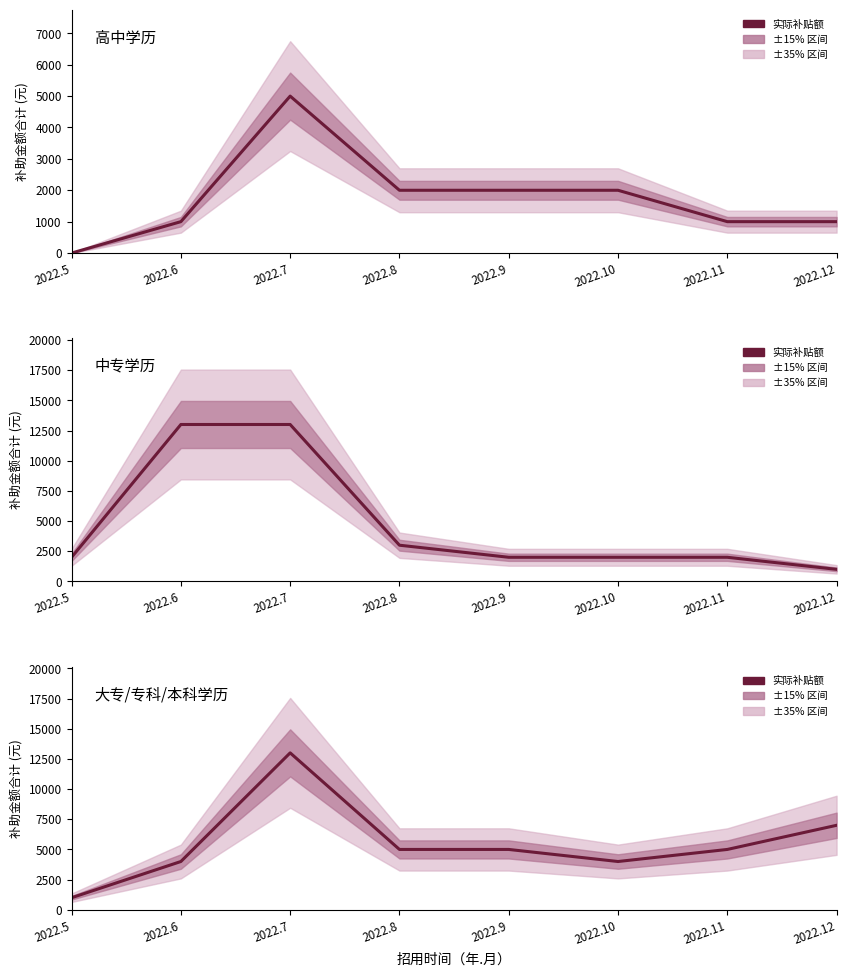

List the labels in order of 大专/专科/本科学历 value, largest first.

2022.7, 2022.12, 2022.8, 2022.9, 2022.11, 2022.6, 2022.10, 2022.5